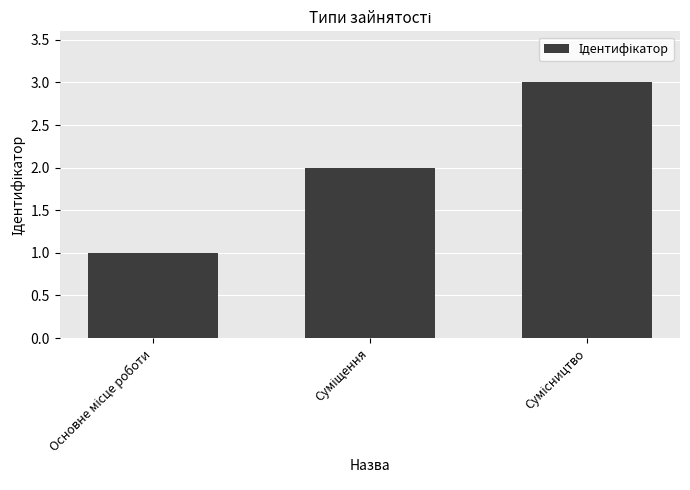

What is the sum of all values?

6